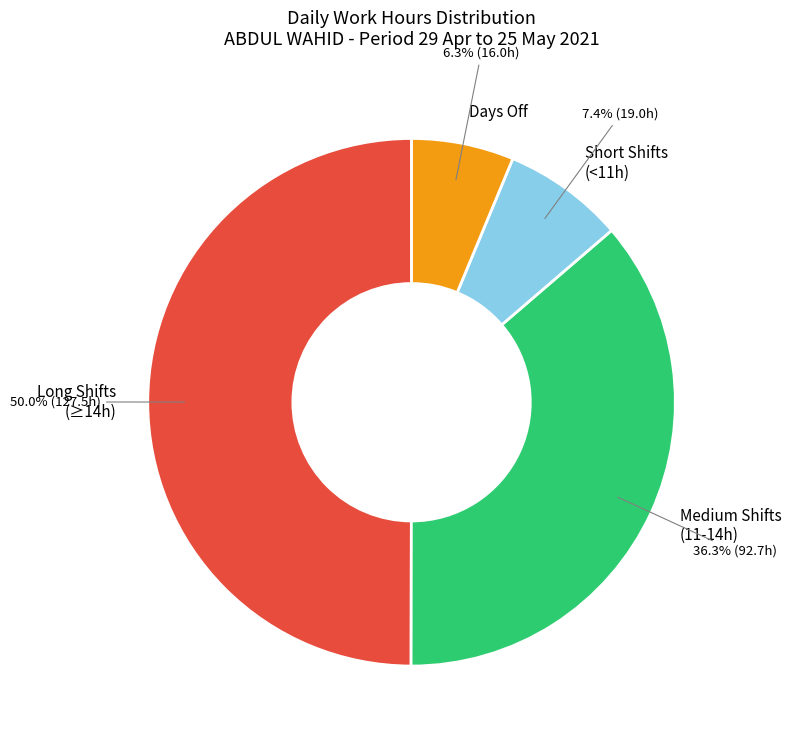

Does Medium Shifts (11-14h) represent more than half of the total?

No